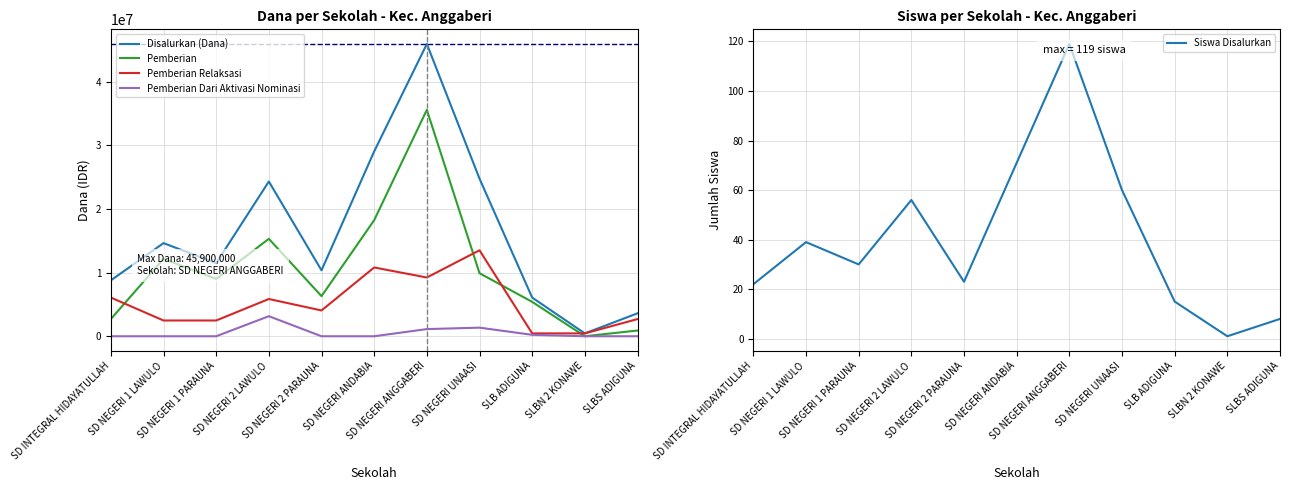

At how many categories does at least one series exceed 18624701?

4